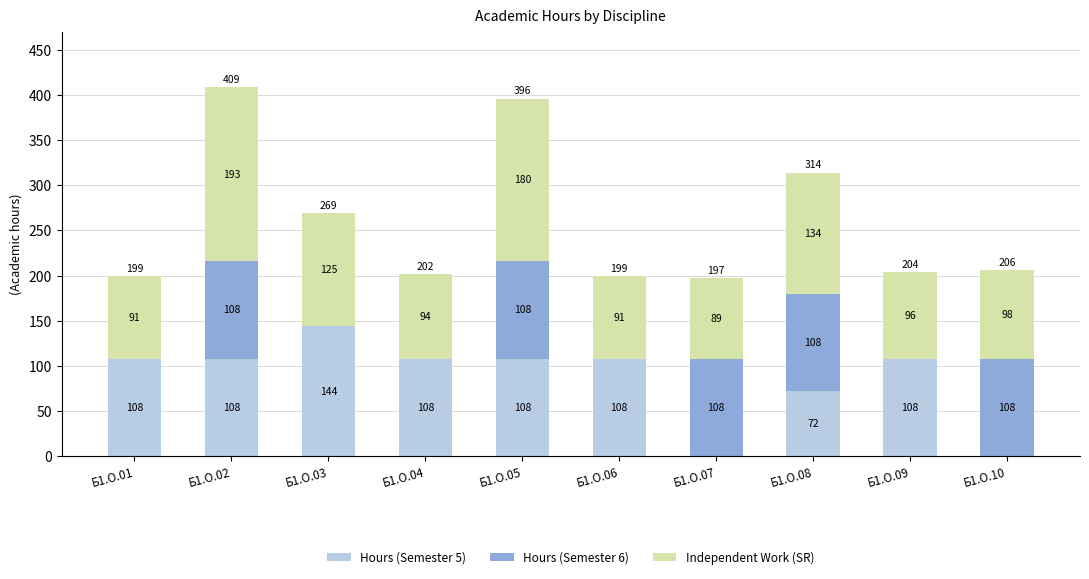

What is the sum of all Hours (Semester 5) values?

864